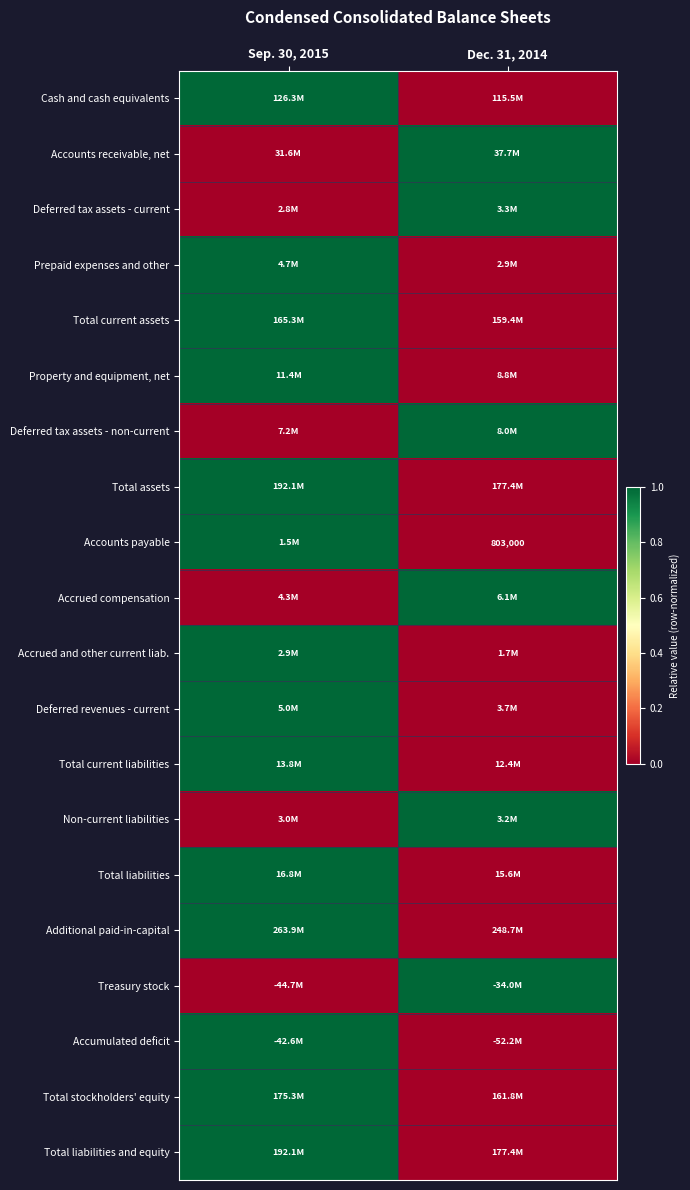

The Accounts payable series shows 553123 at Dec. 31, 2014. True or false?

False